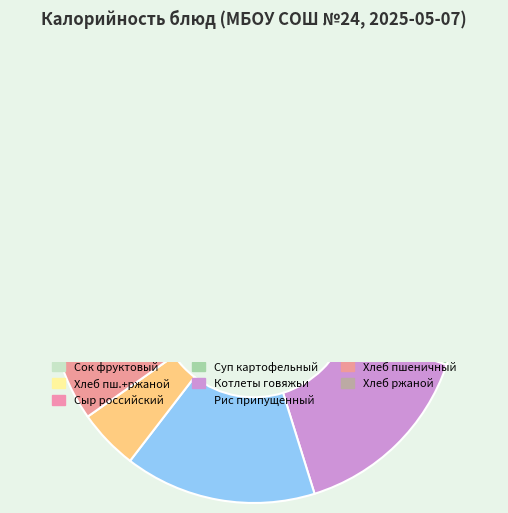

Count the number of slices in the pie.

11